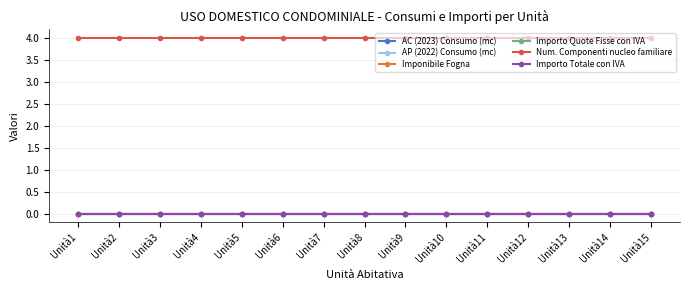

True or false: Num. Componenti nucleo familiare and Importo Quote Fisse con IVA intersect in this chart.

False